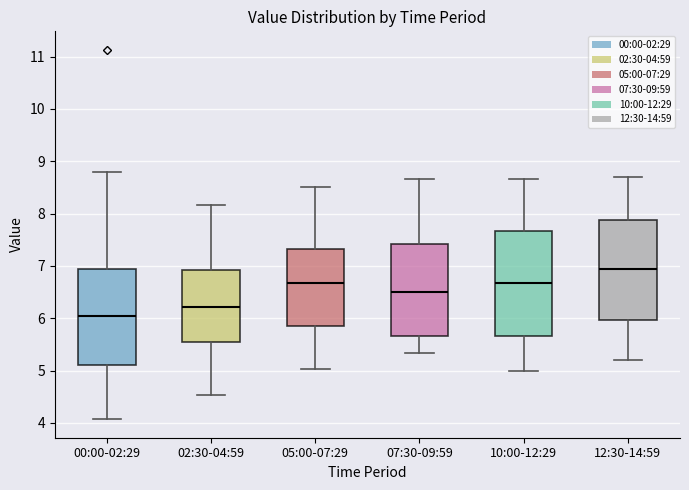

Where is the upper edge of the box for 00:00-02:29 on the y-axis? The values are not printed on the chart, so give them approximately, as read against the axis.

7.0